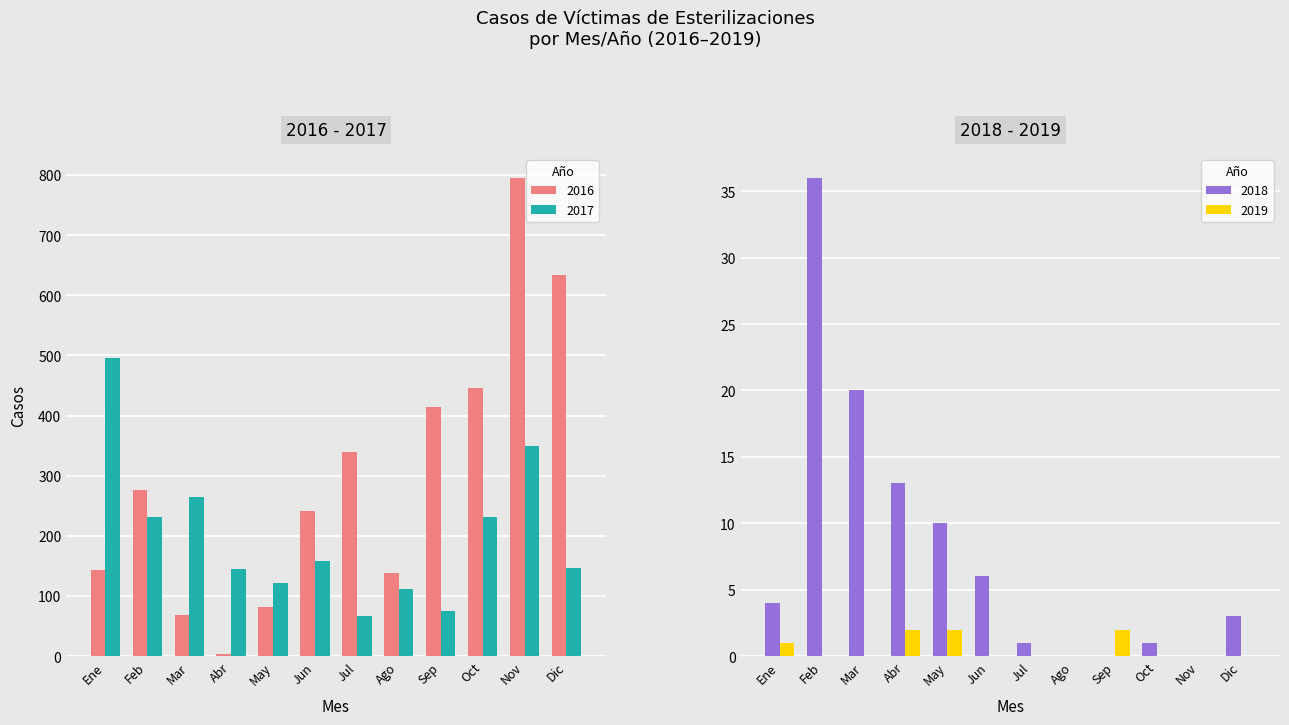

At which label is 2016 closest to 399?

Sep